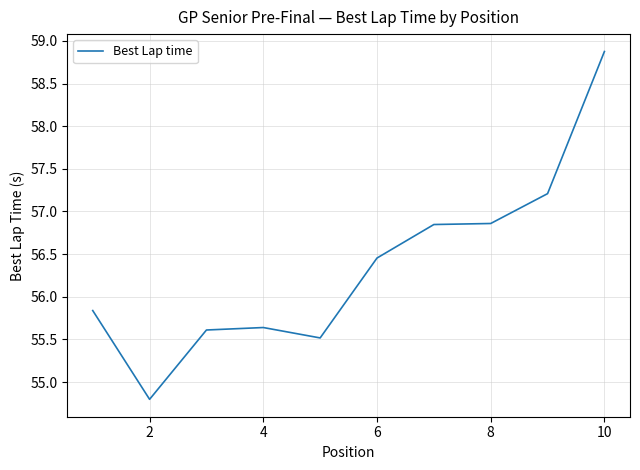

What is the minimum value shown in the chart?

54.8